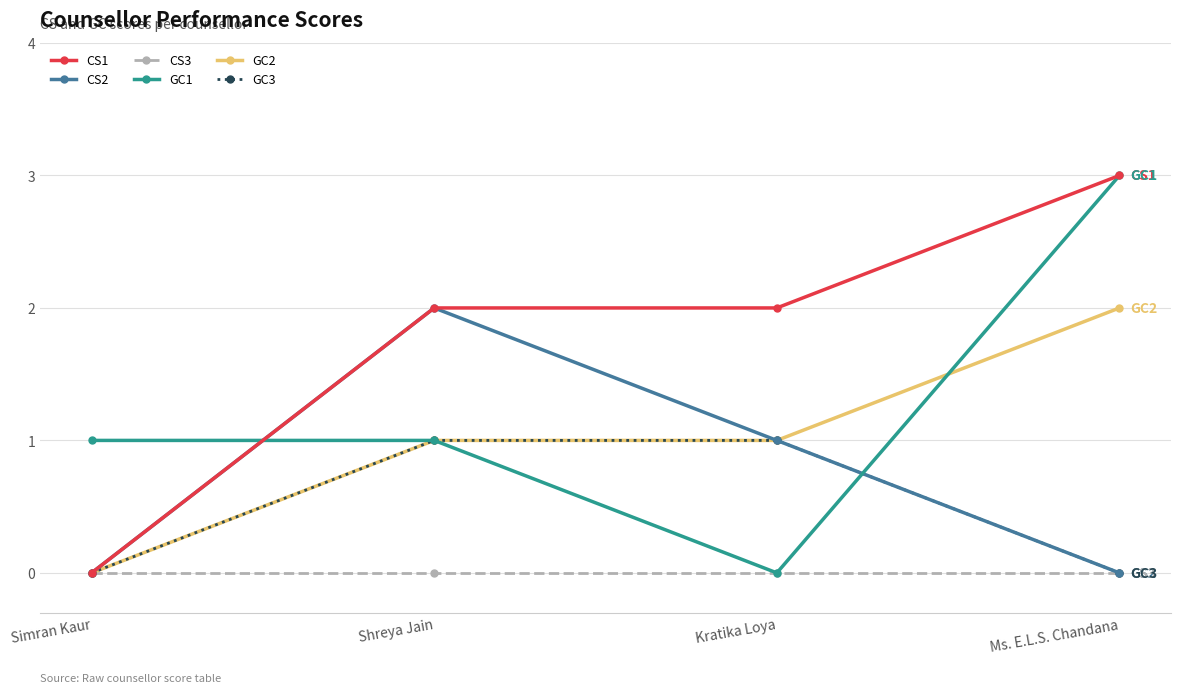

True or false: GC1 and CS2 cross at least once.

True